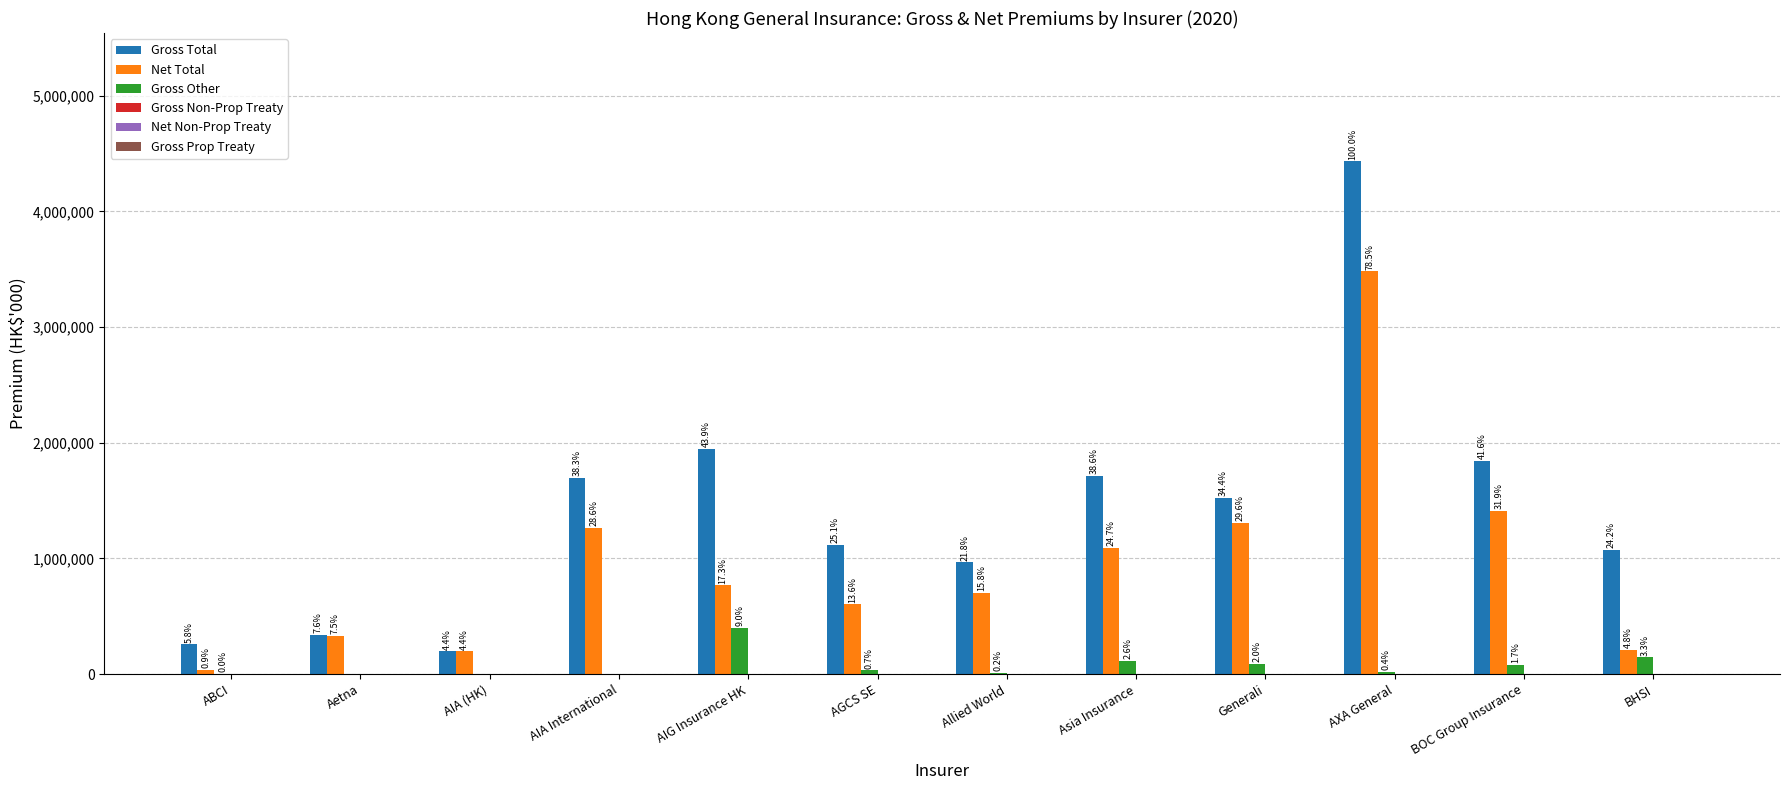

Between Generali and AXA General, which is larger?

AXA General